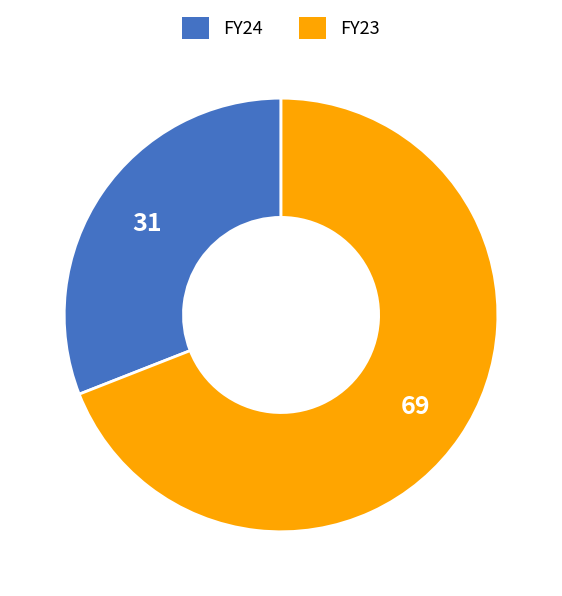

Do FY24 and FY23 together represent more than half of the pie?

Yes